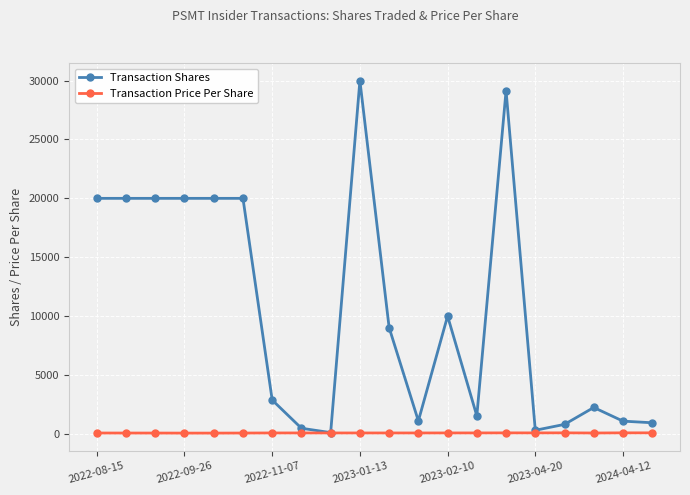

What is the value of the Transaction Shares point at the 13th from the left?

10000.0